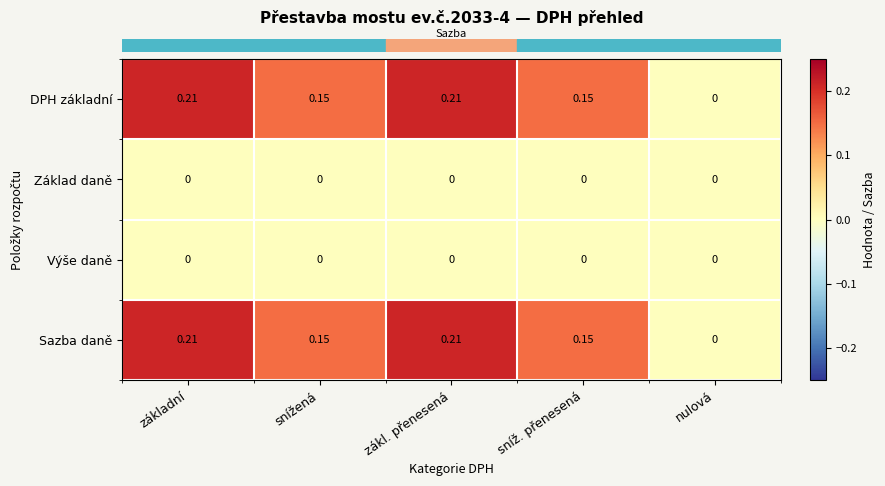

What is the total value across all series at zákl. přenesená?

0.4